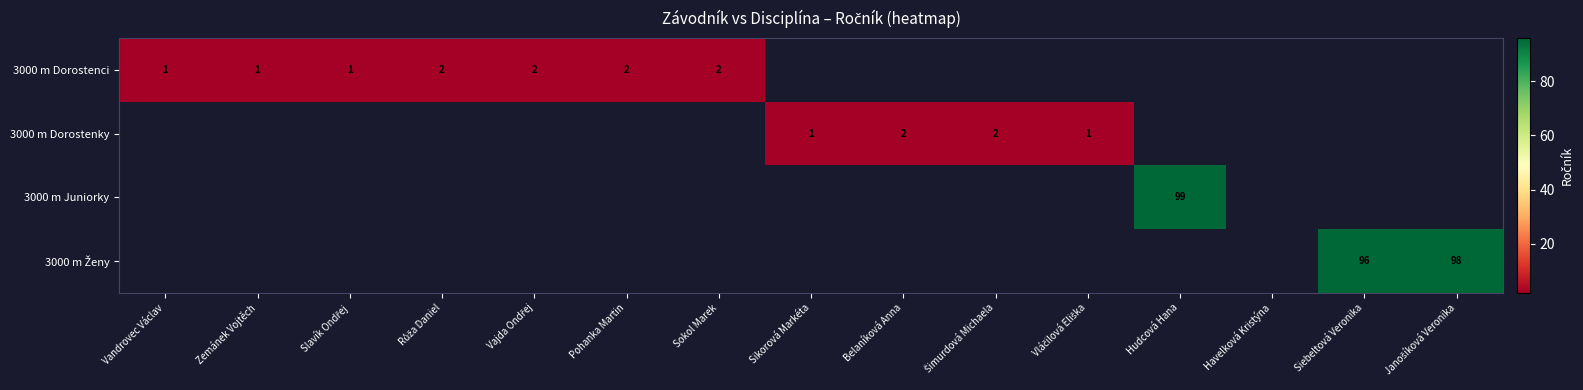

Is it true that 3000 m Dorostenci equals 1 at Zemánek Vojtěch?

True